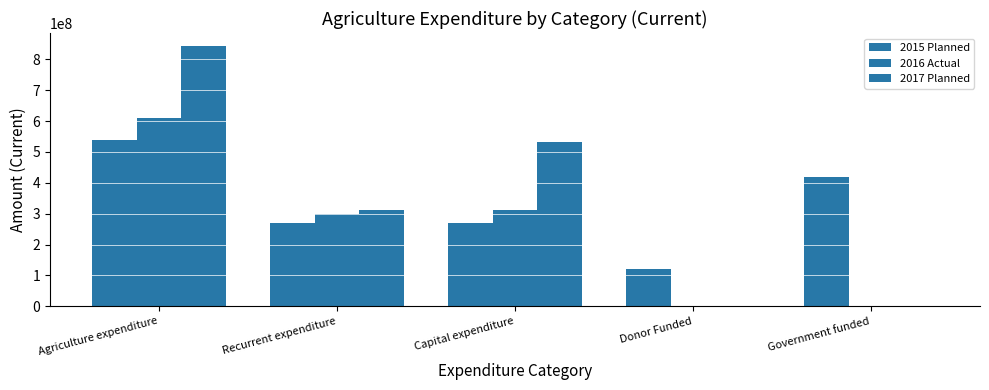

Which series changed the most between Donor Funded and Government funded?

2015 Planned